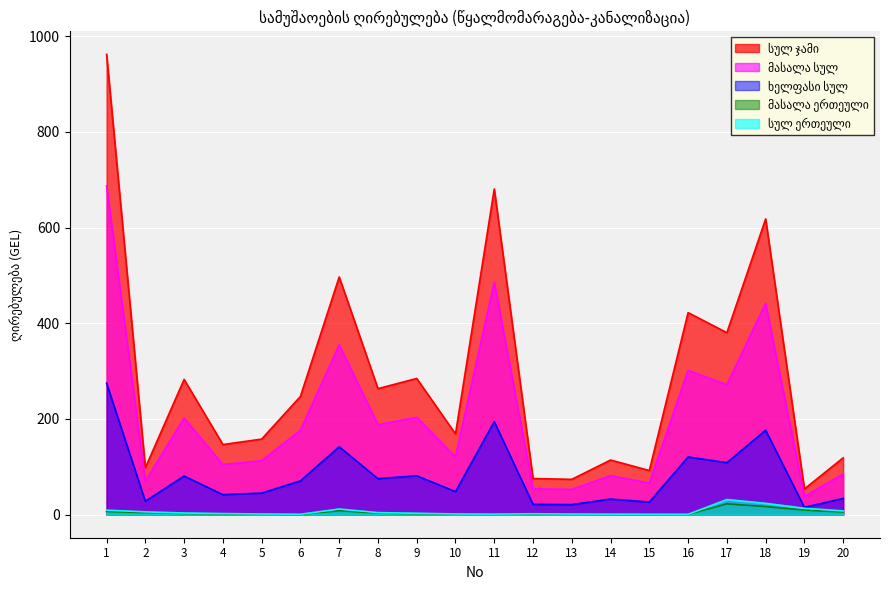

How many data points does each series have?

20